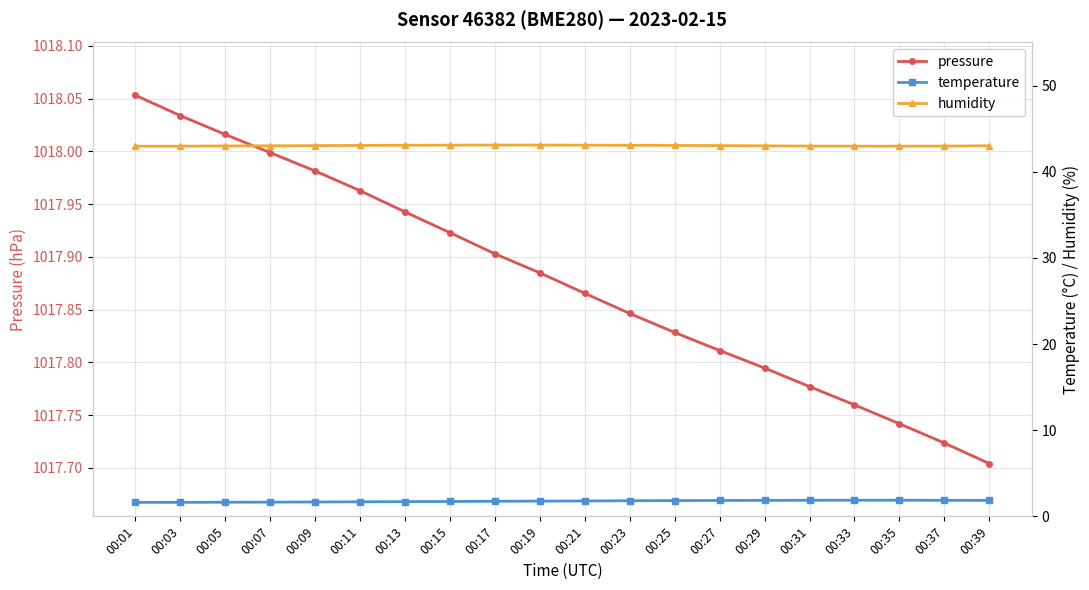

What is the difference between the second highest and minimum values in the pressure series?

0.3